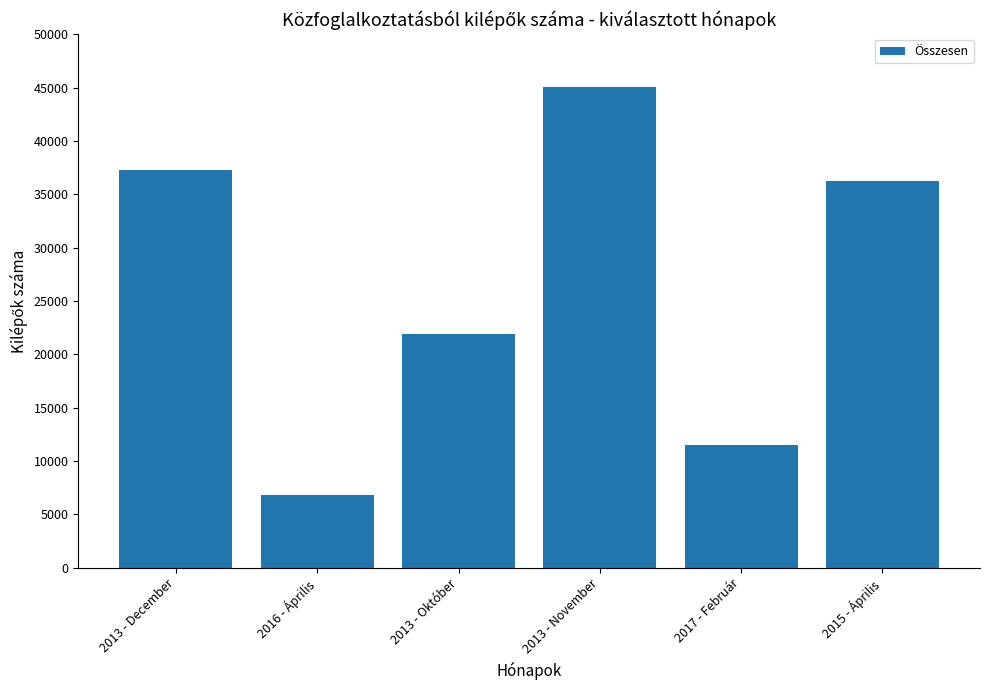

What is the change in value from 2013 - December to 2017 - Február?

-25801